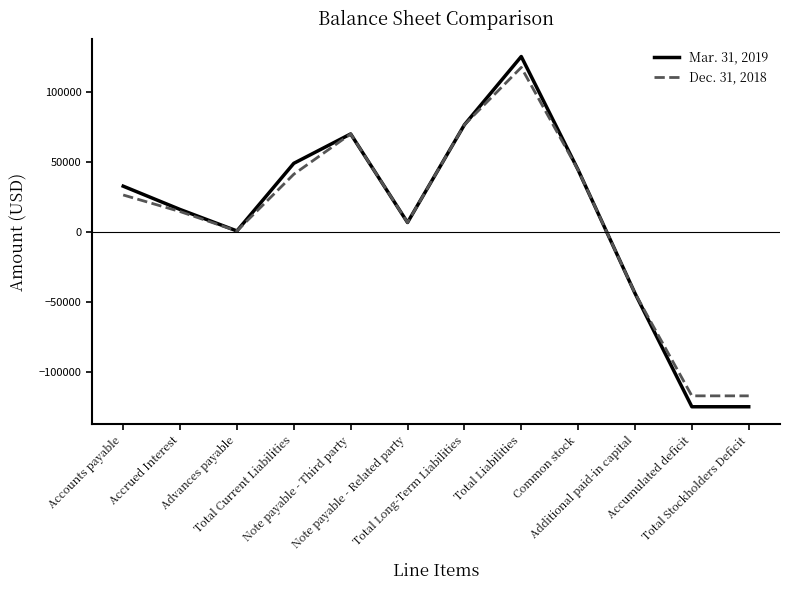

What position from the right is Note payable - Related party?

7